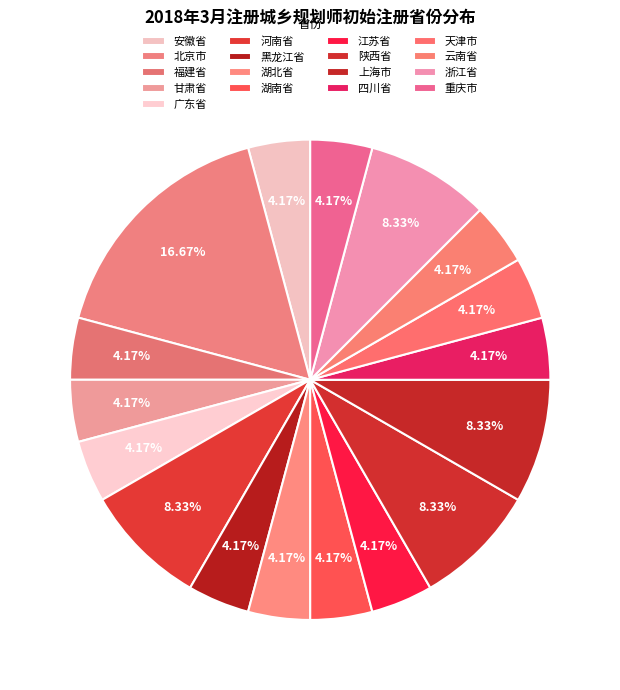

Is 安徽省 the majority of the pie?

No